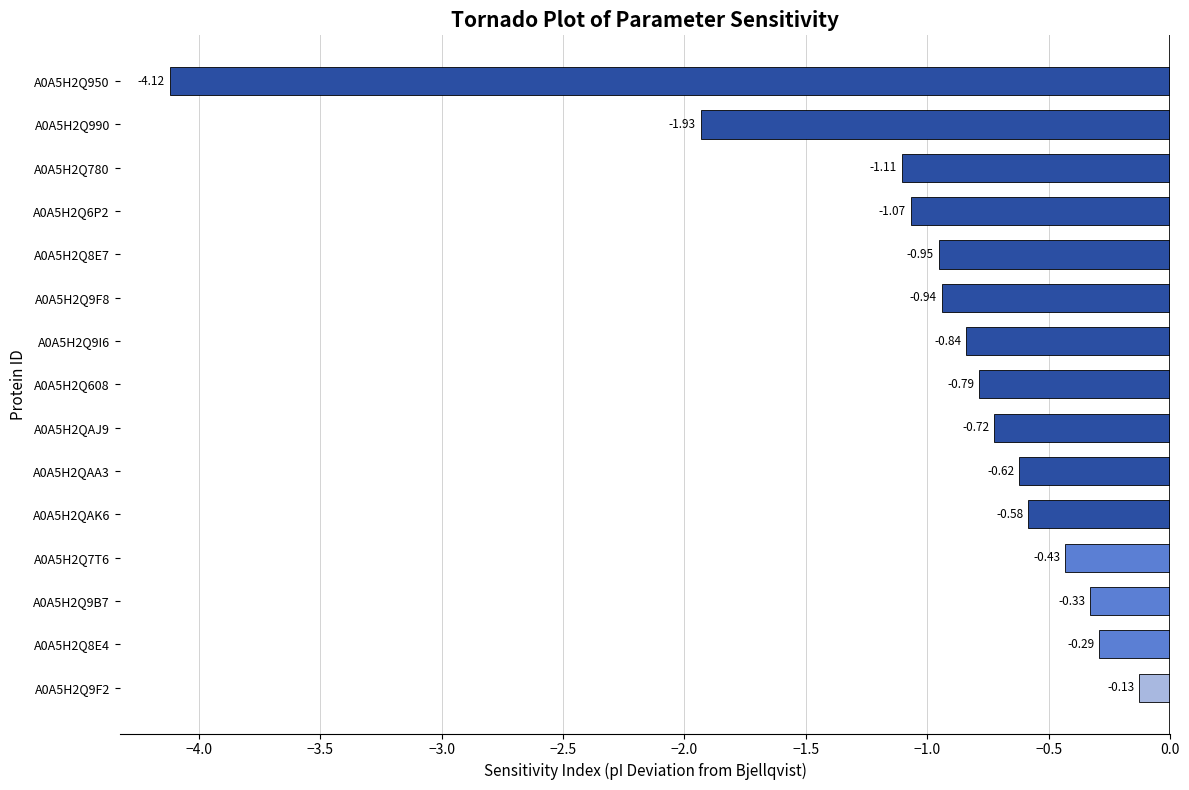

Which label corresponds to the largest value in the chart?

A0A5H2Q9F2